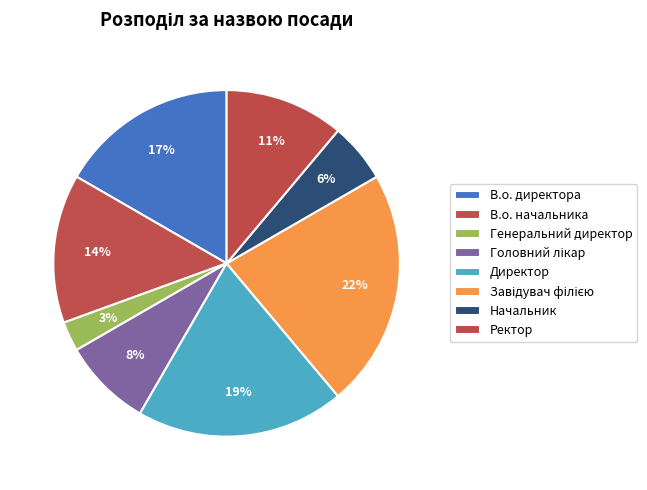

What percentage is the Директор slice, to the nearest percent?

19%